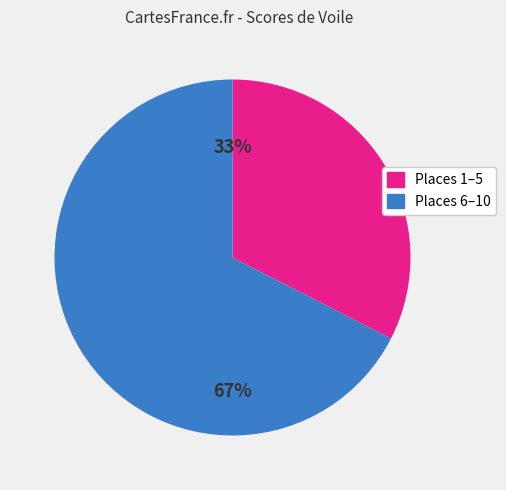

Is there any slice that represents more than half of the pie?

Yes